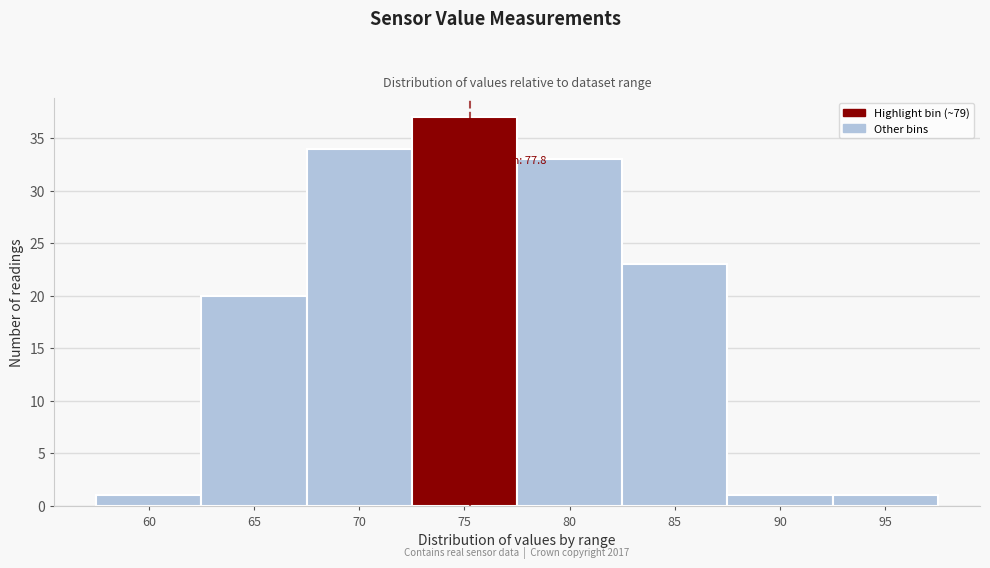

Reading right to left, list all the values displayed in this chart.

1	1	23	33	37	34	20	1